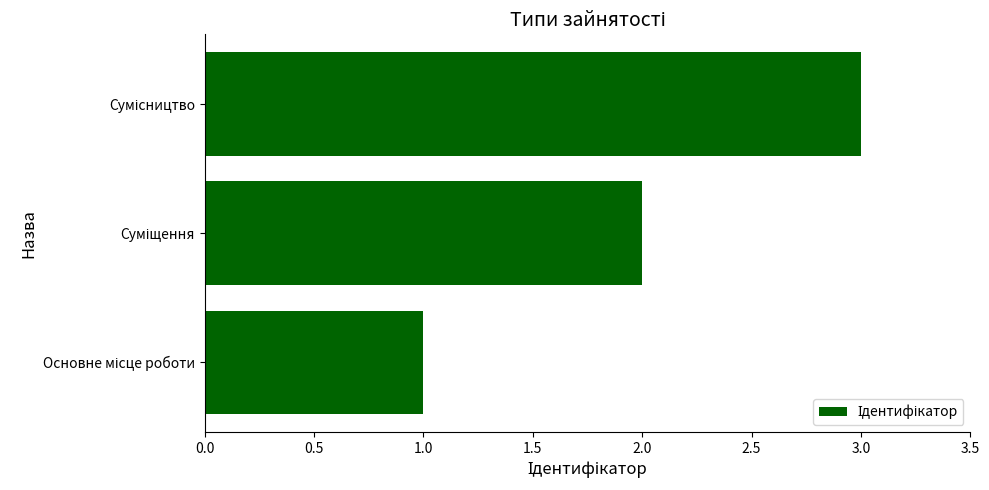

How many data points are less than 2?

1